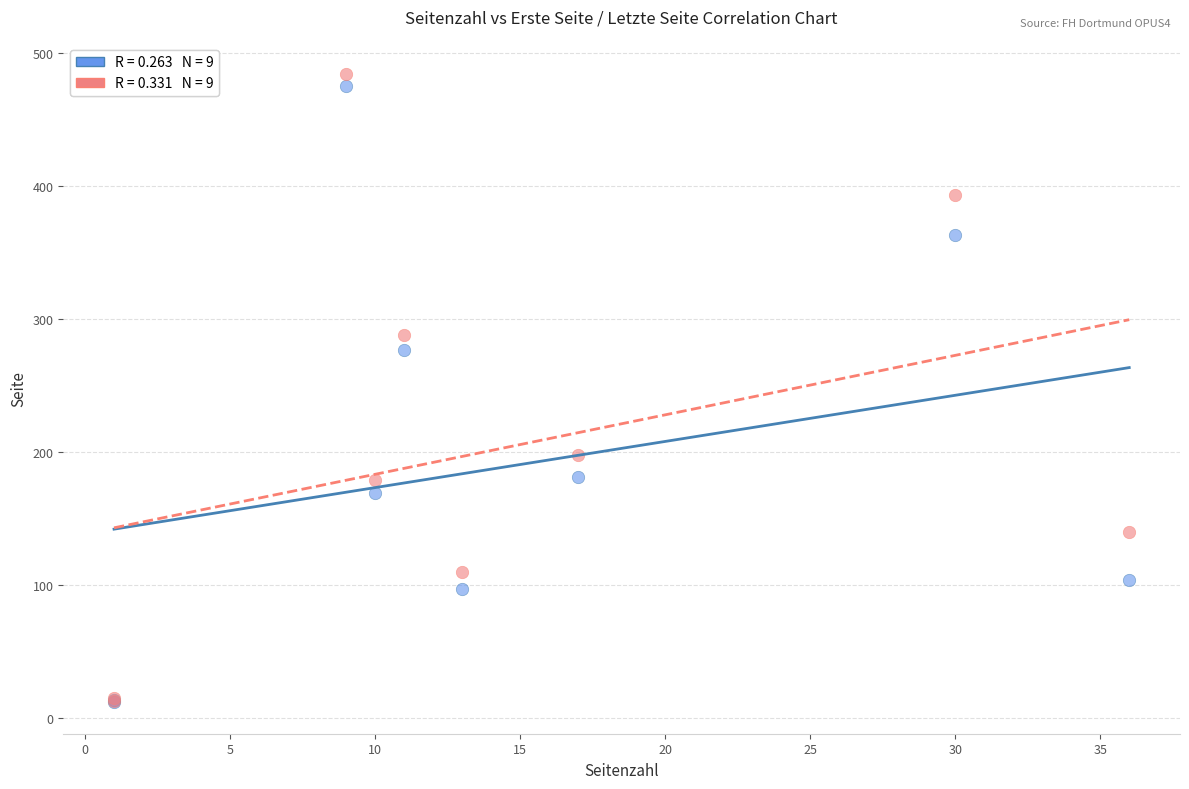

Across all series, what Y value is closest to 248?

277